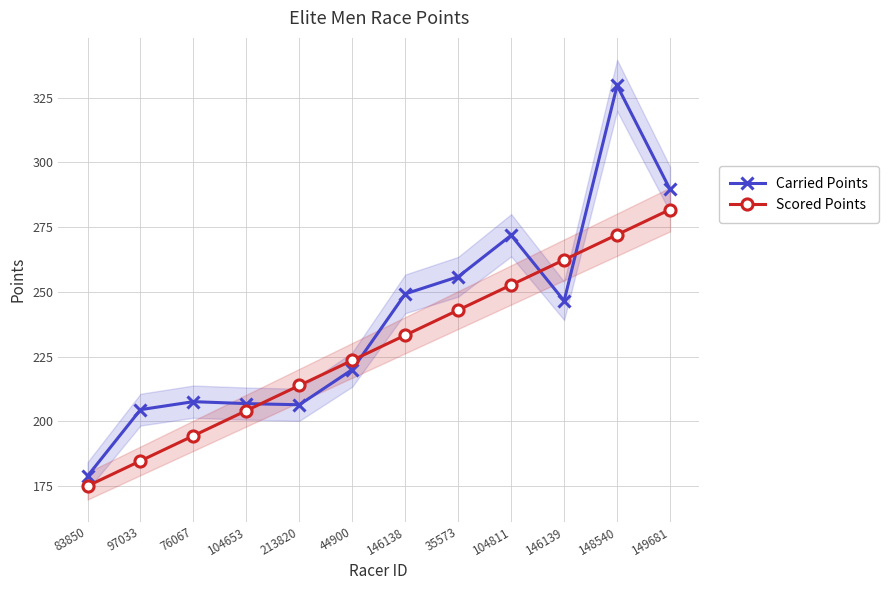

At which category is the sum across all series the highest?

148540